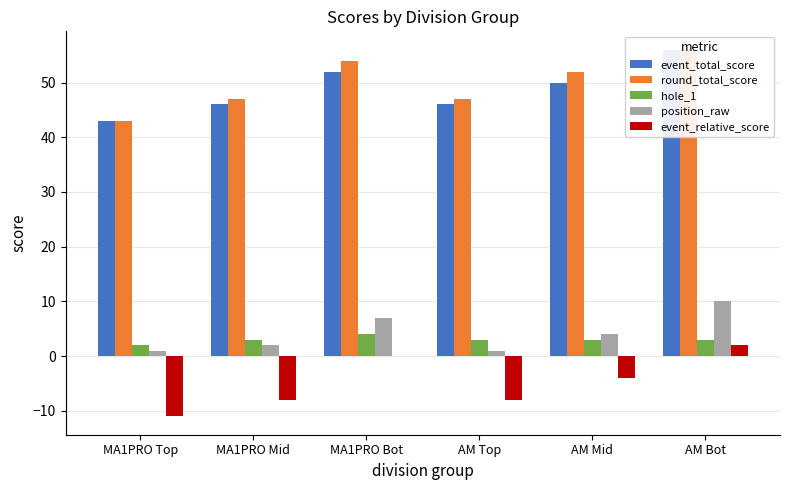

What is the difference between the second highest and minimum values in the event_relative_score series?

11